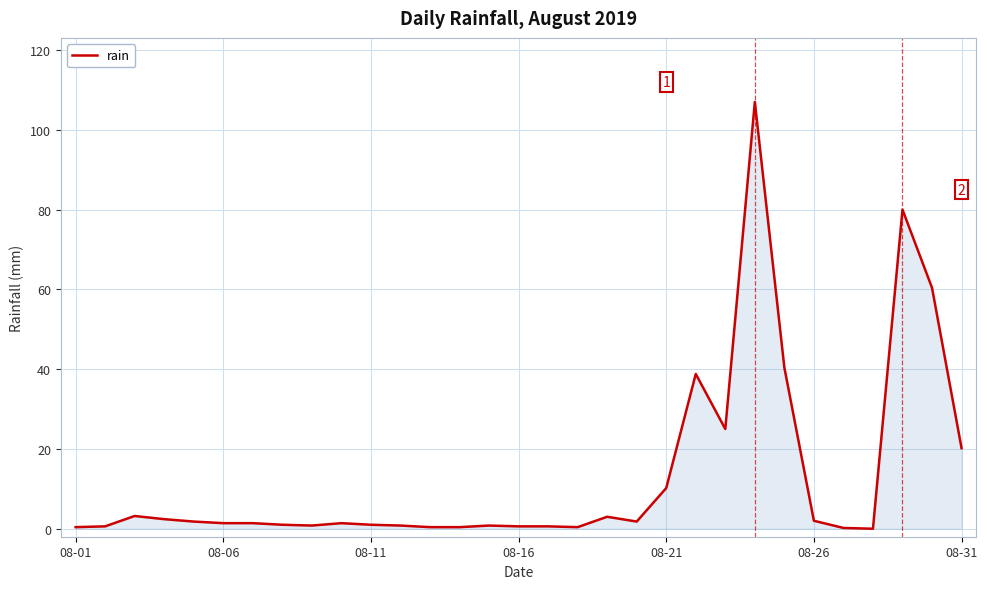

What is the greatest value displayed?

107.0